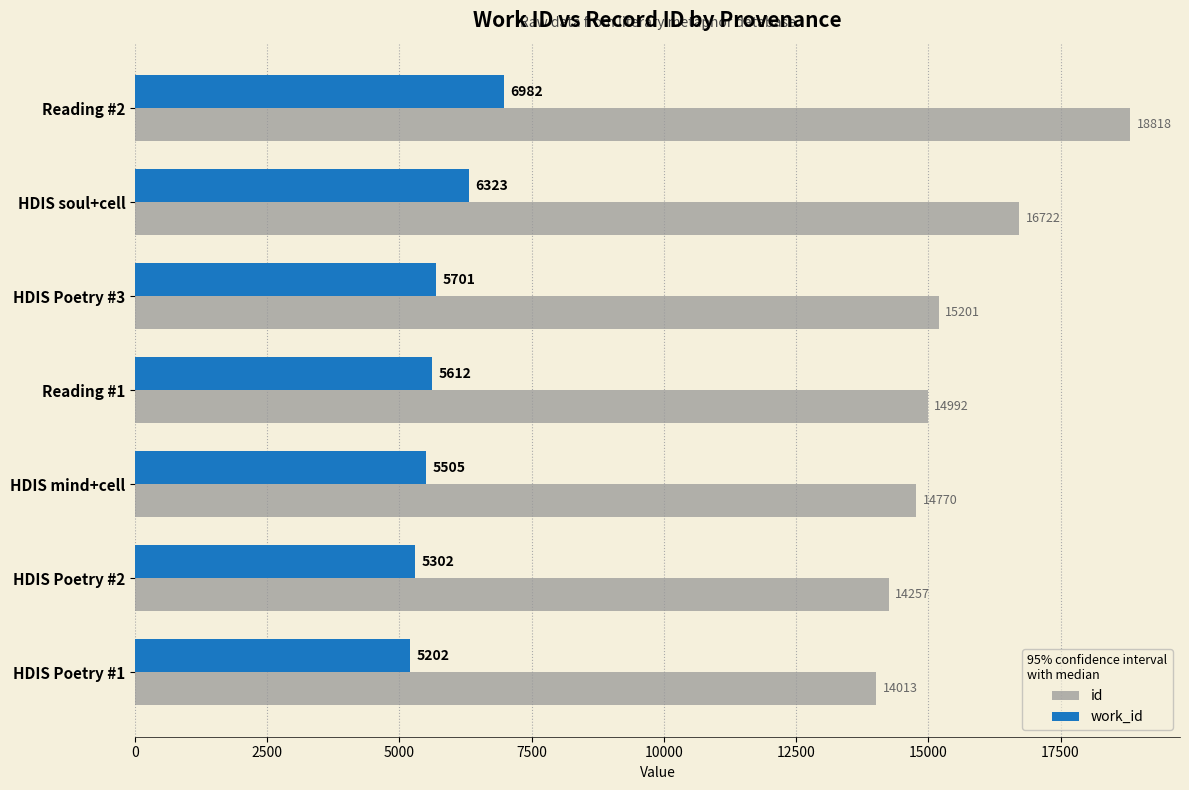

The work_id series shows 6982 at Reading #2. True or false?

True